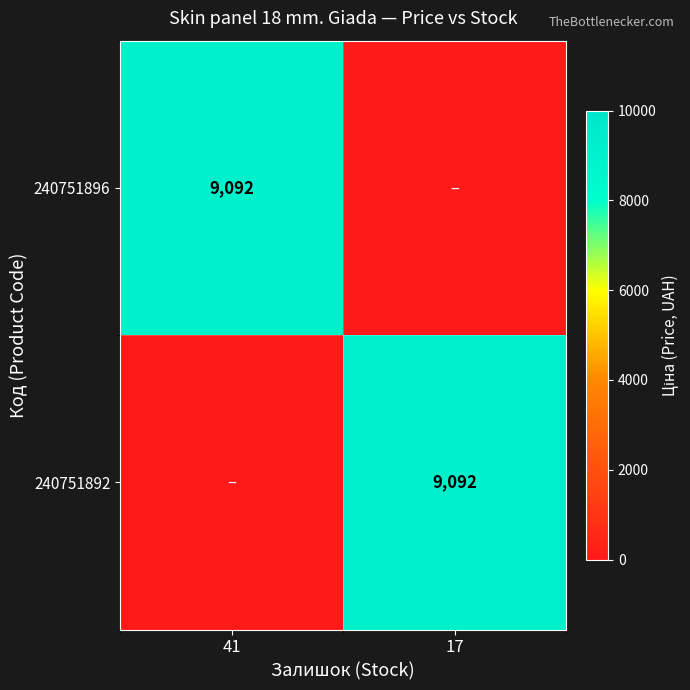

True or false: 240751892 has a value of 5205 at 17.

False